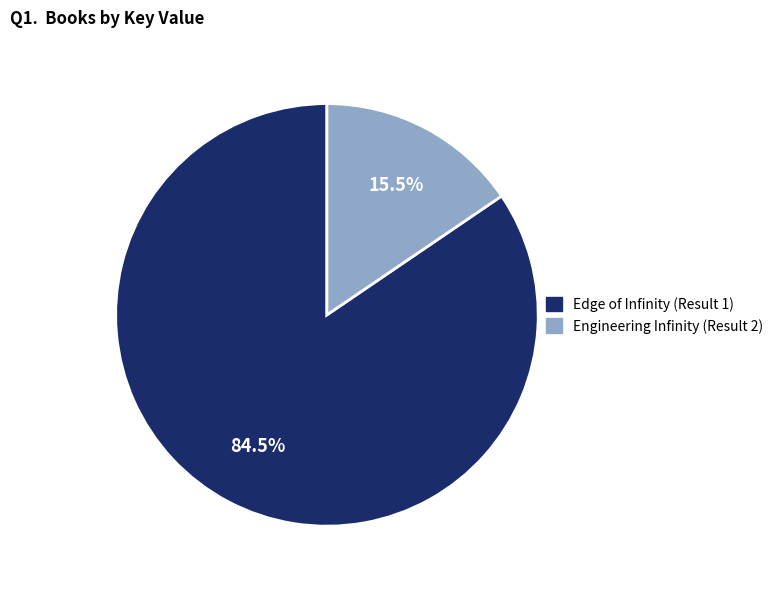

To the nearest percent, what is the difference between the largest and smallest slice percentages?

69%